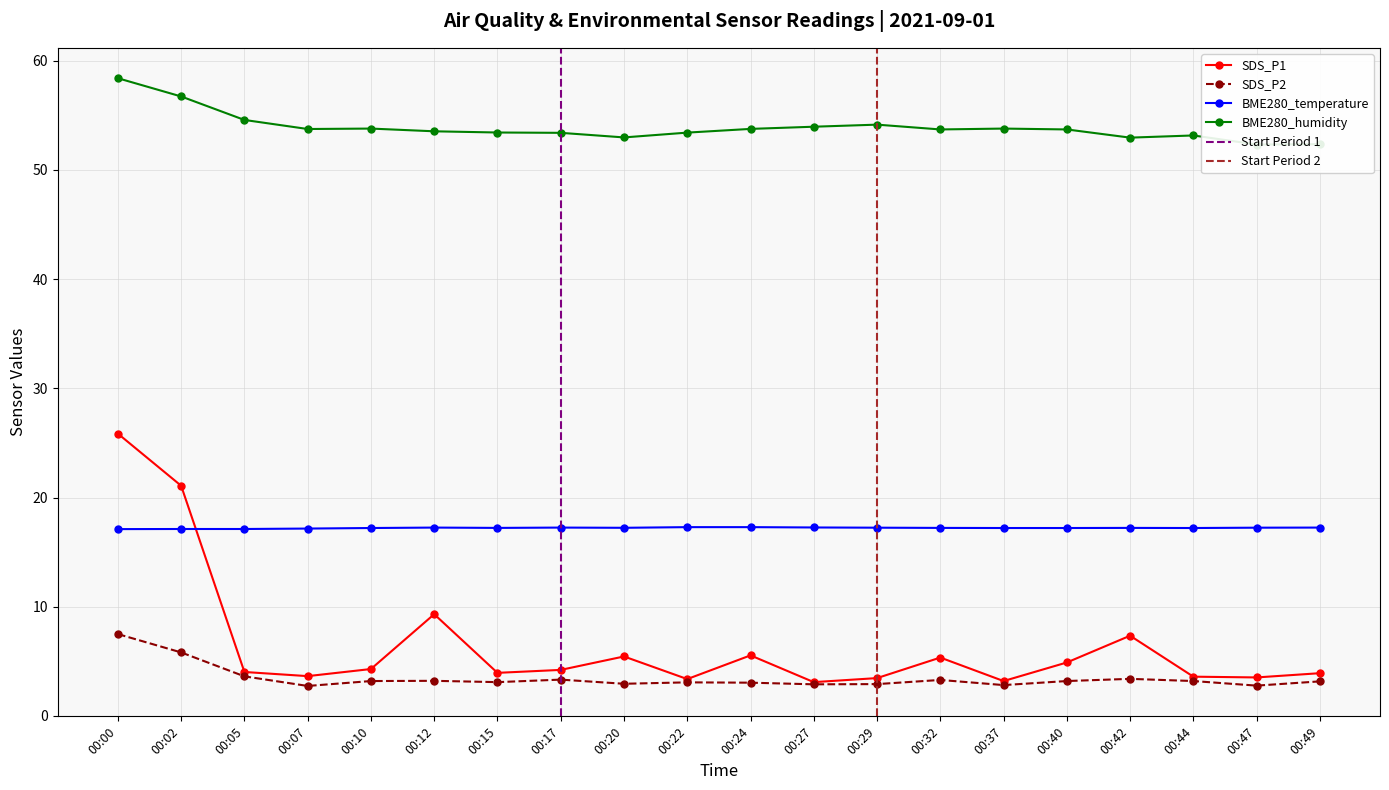

Is the value of SDS_P1 at 00:20 greater than the value of BME280_humidity at 00:27?

No